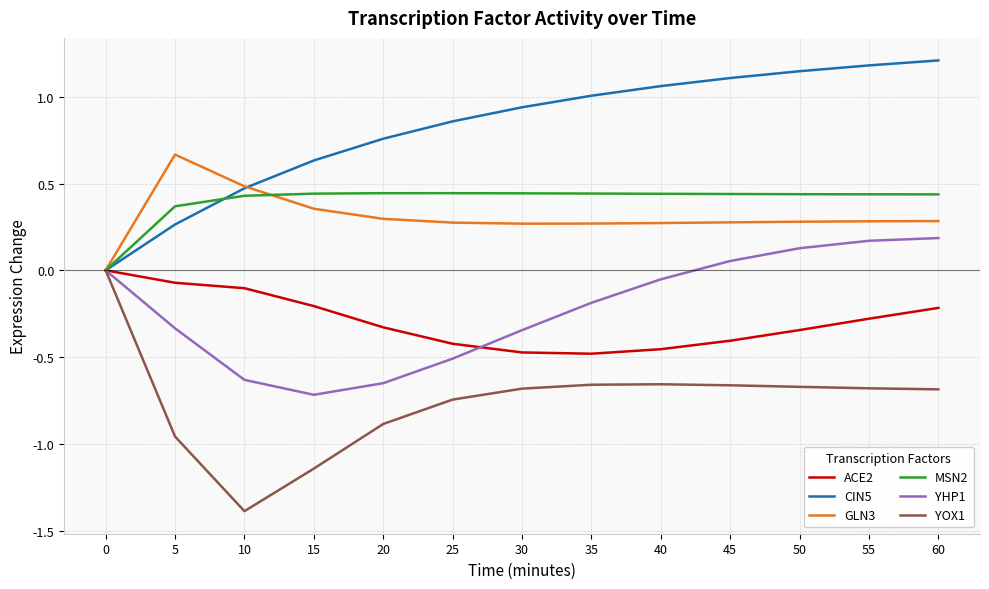

What is the highest value of the CIN5 series?

1.2